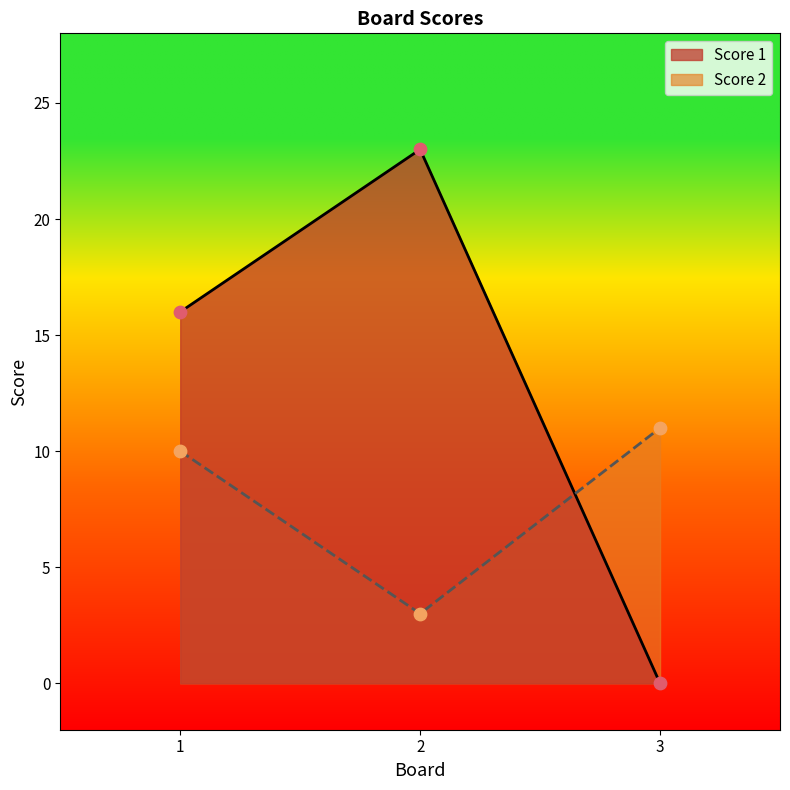

What are all the series names shown in the legend?

Score 1, Score 2